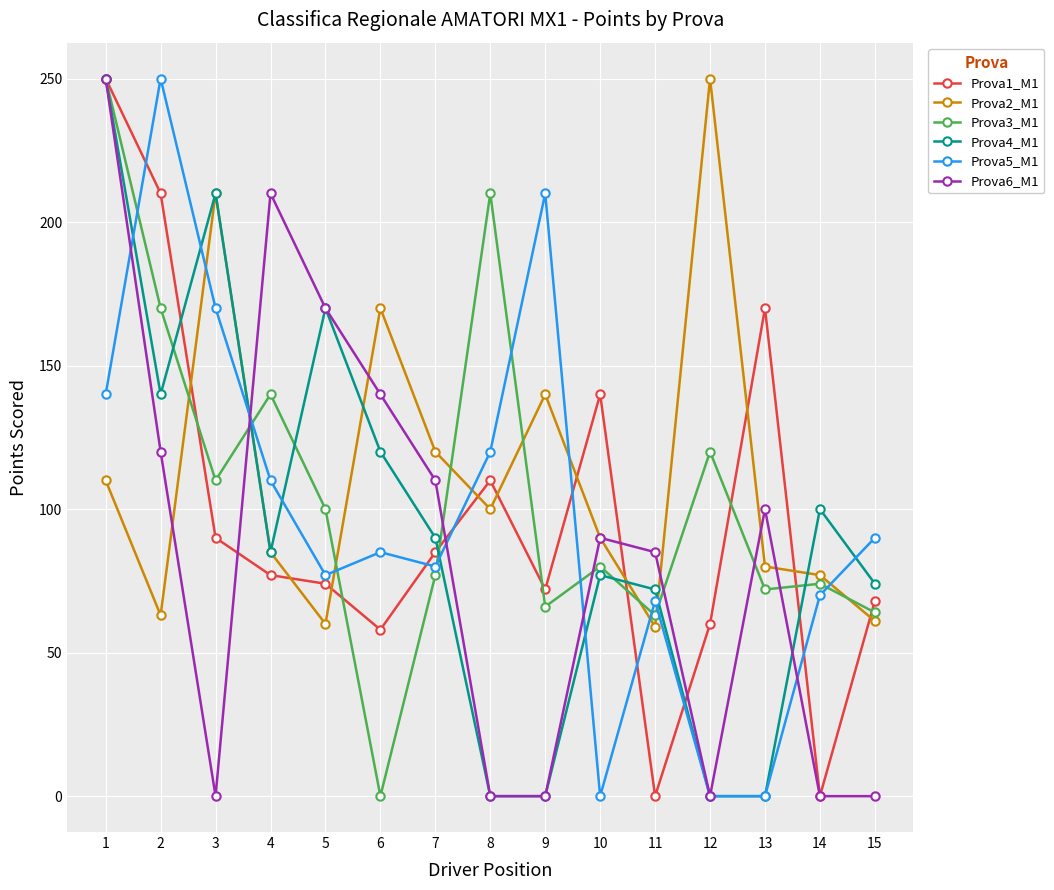

After their last crossing, which series has the higher values: Prova6_M1 or Prova1_M1?

Prova1_M1